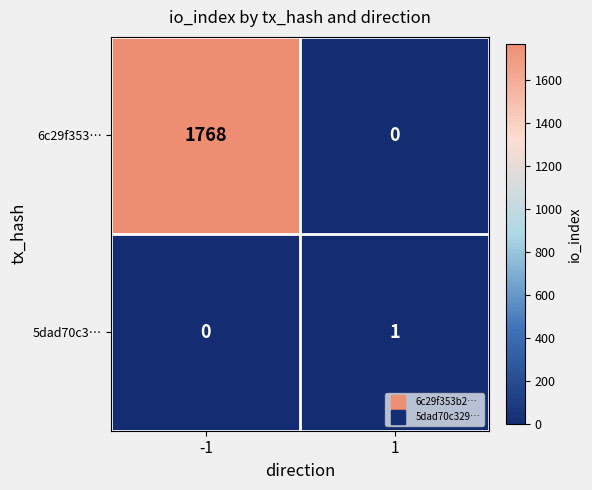

Between -1 and 1, which series saw the biggest shift?

6c29f353…